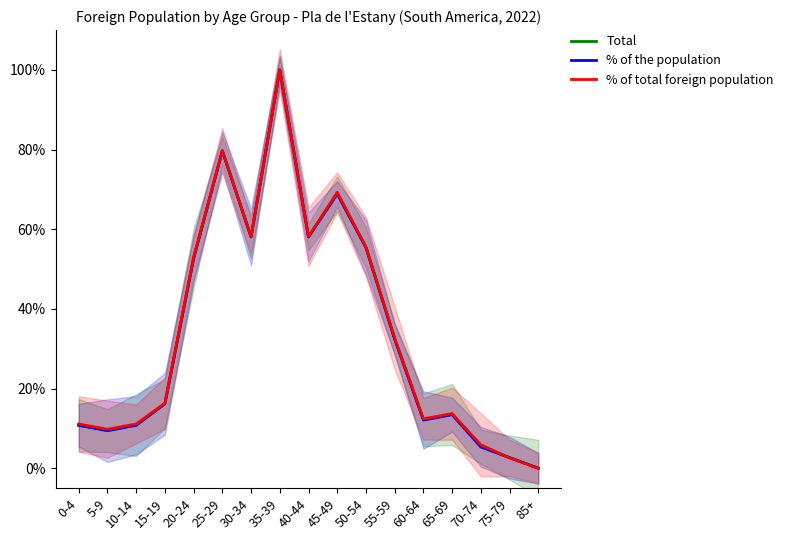

What is the difference between the highest and lowest values at 0-4?

0.3